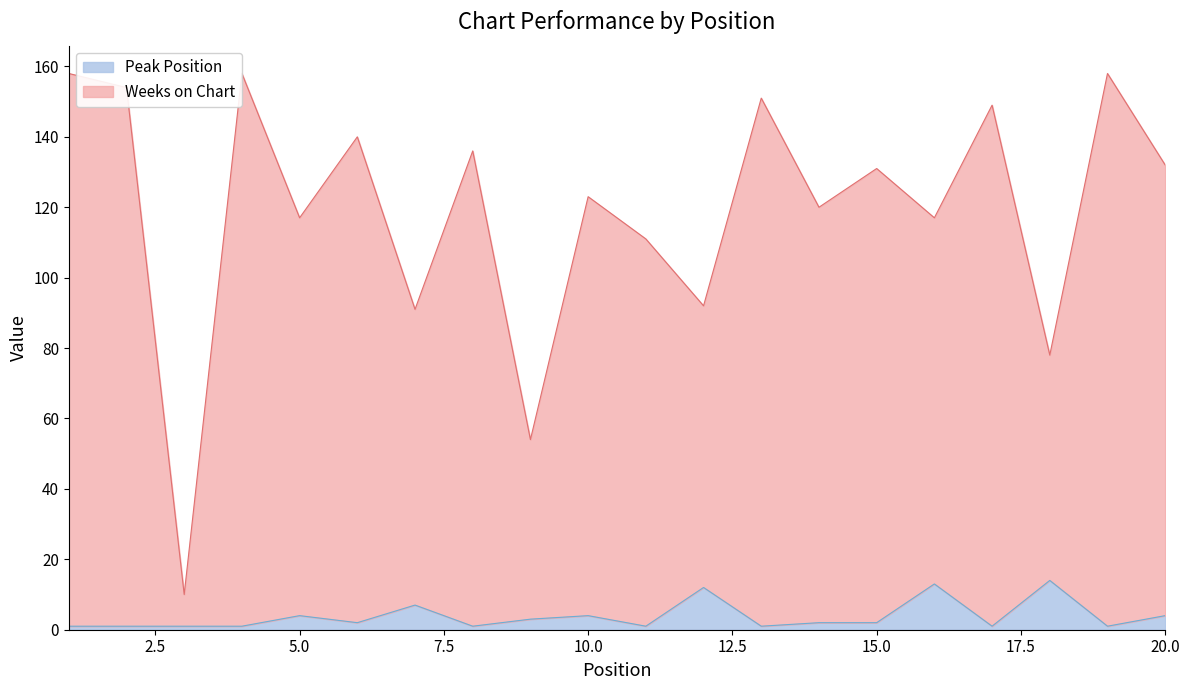

Count the number of data series in this chart.

2